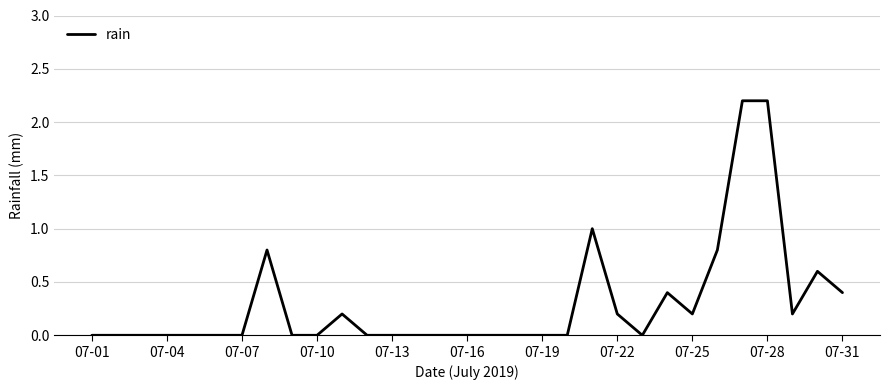

True or false: there are more than 1 points higher than both neighbors.

True